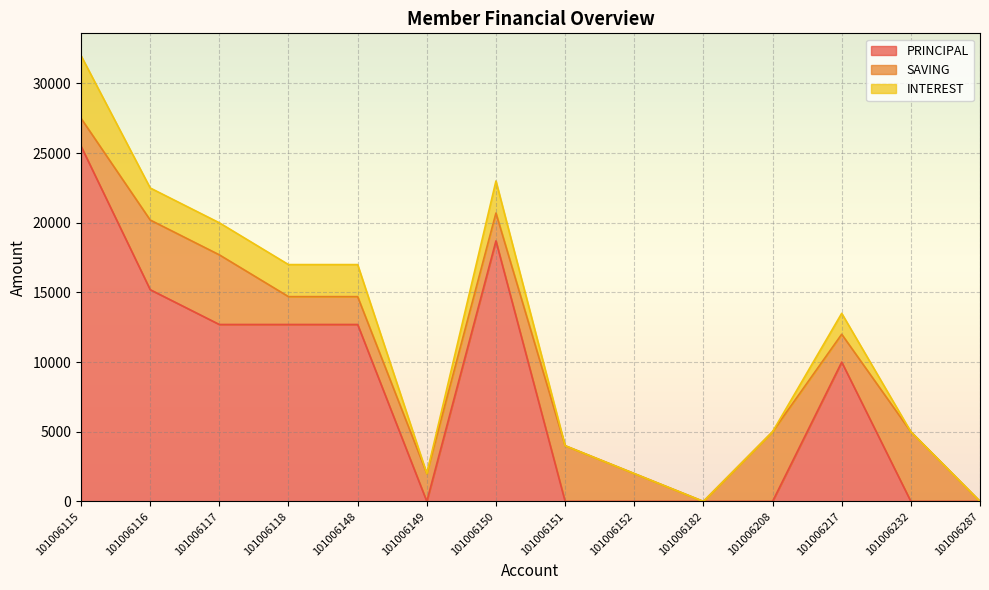

At how many categories does at least one series exceed 9448?

7